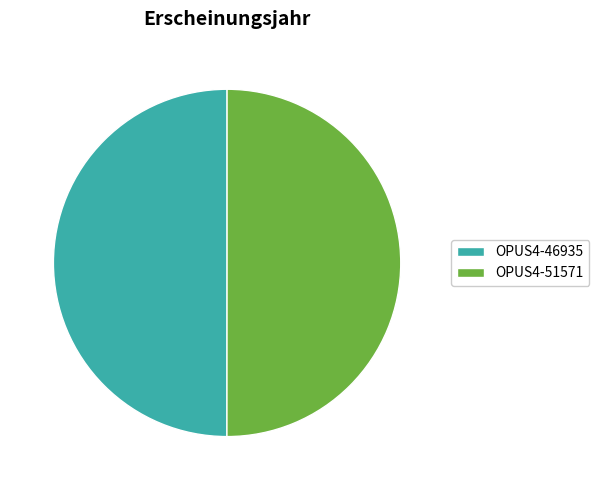

How many segments does this pie chart have?

2